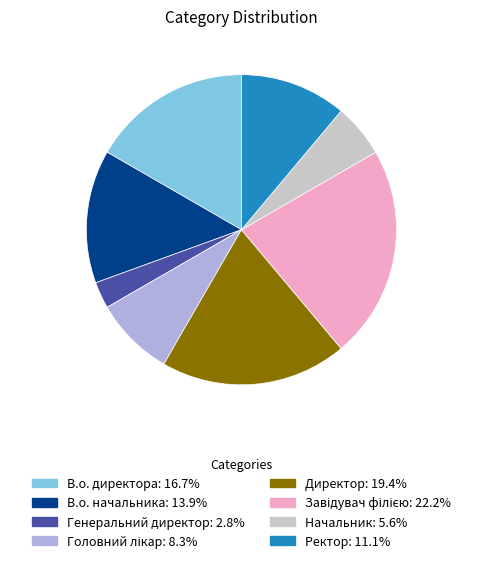

Which category has the smallest portion of the pie?

Генеральний директор